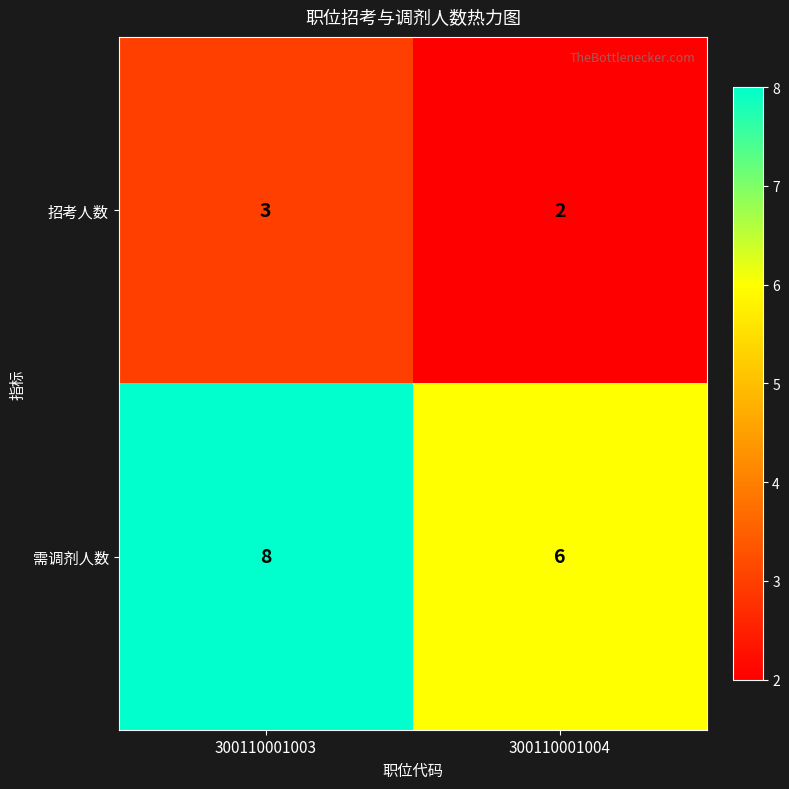

What is the maximum value shown in the chart?

8